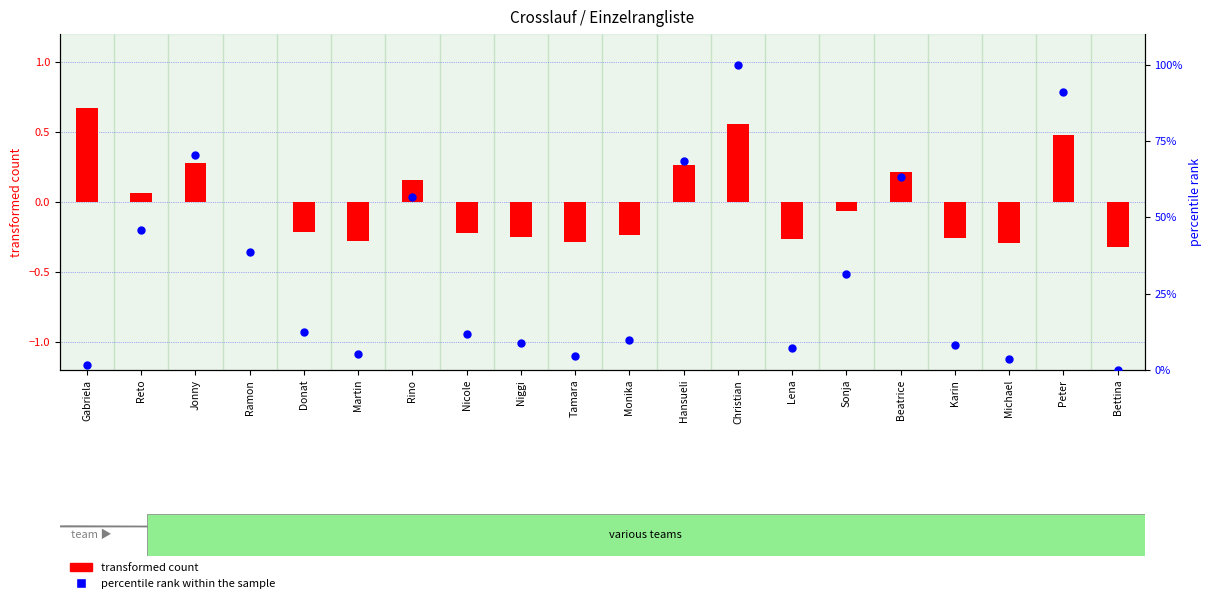

What are all the series names shown in the legend?

transformed count, percentile rank within the sample